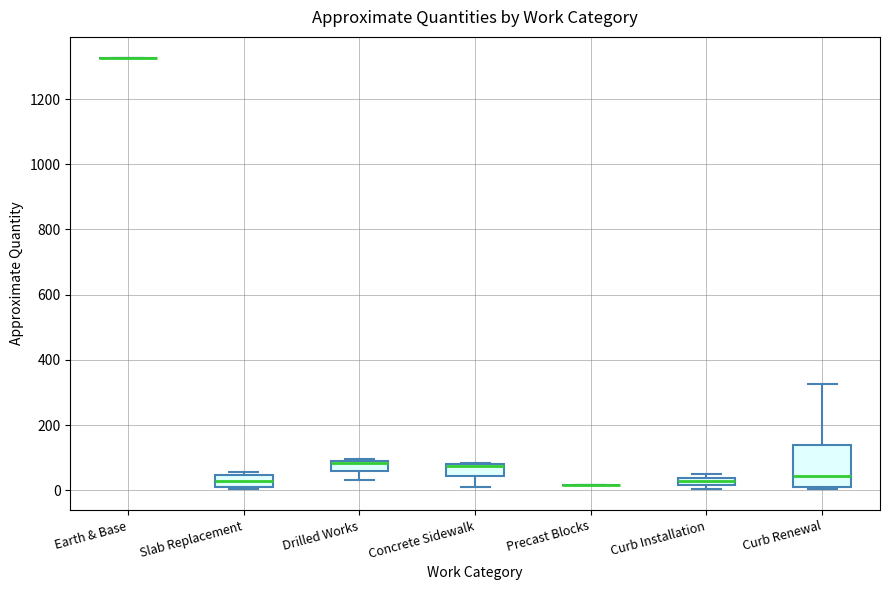

Which box is the tallest, from its lower edge to its upper edge?

Curb Renewal